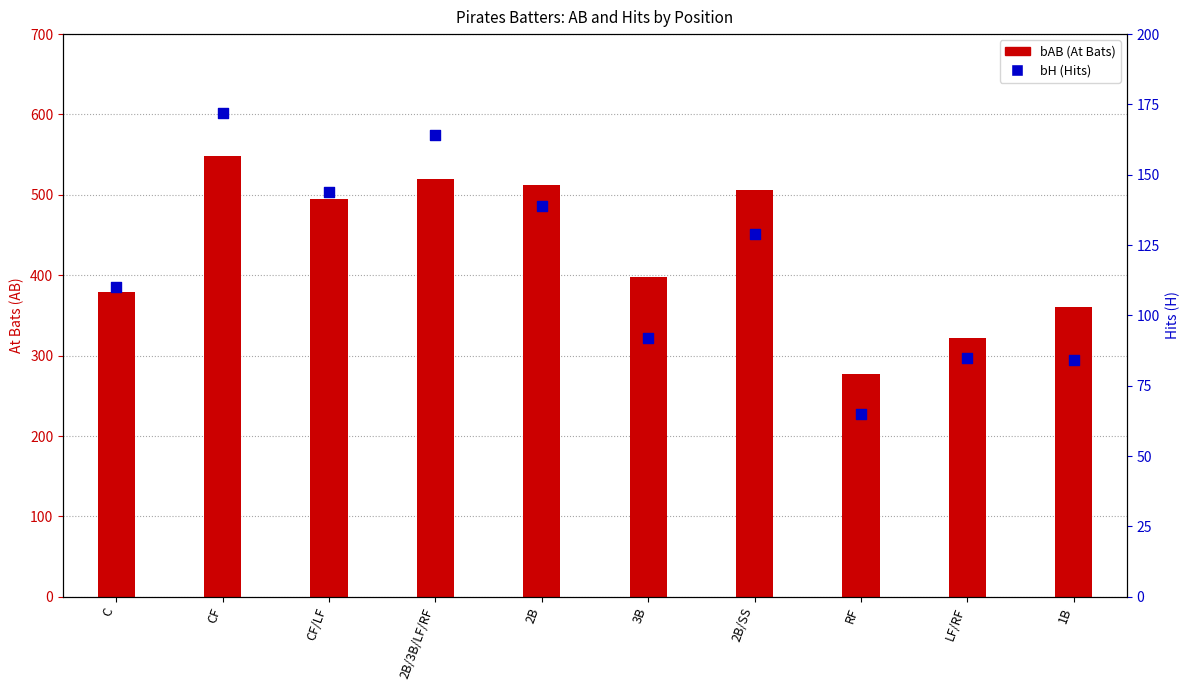

What is the total value across all series at 3B?

490